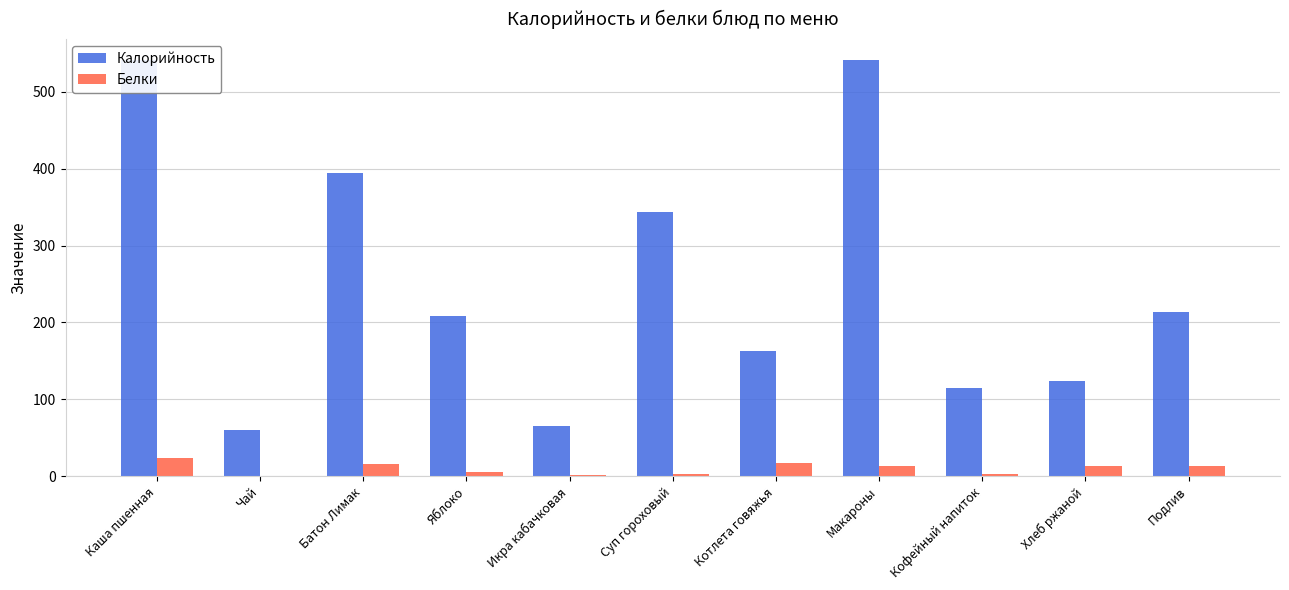

At which label is Калорийность closest to 300?

Суп гороховый